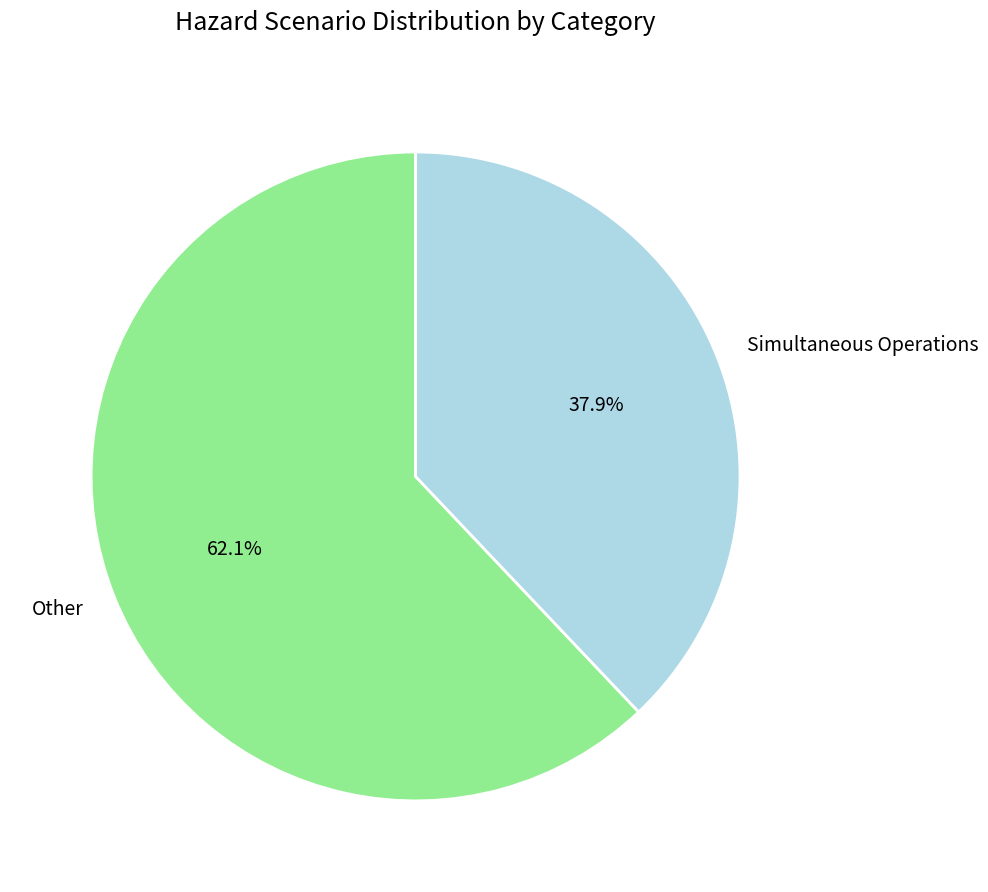

How many slices are in this pie chart?

2